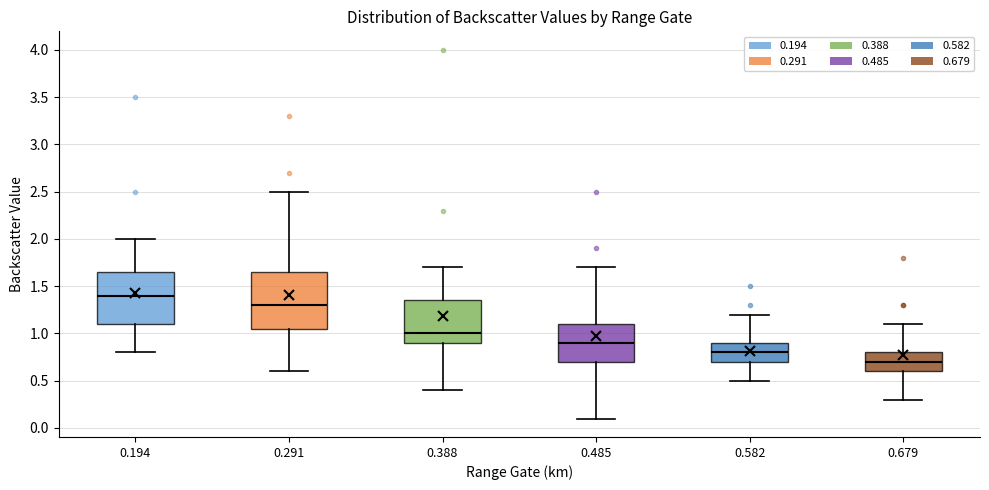

Reading left to right, transcribe this box plot: for each box, give where its median line is, the range the box spans, and where its two whiskers end, as read against the y-axis. The values are not printed on the chart, so give them approximately, as read against the axis.

0.194: median 1.40, box 1.10 to 1.65, whiskers 0.80 to 2.00
0.291: median 1.30, box 1.05 to 1.65, whiskers 0.60 to 2.50
0.388: median 1.00, box 0.90 to 1.35, whiskers 0.40 to 1.70
0.485: median 0.90, box 0.70 to 1.10, whiskers 0.10 to 1.70
0.582: median 0.80, box 0.70 to 0.90, whiskers 0.50 to 1.20
0.679: median 0.70, box 0.60 to 0.80, whiskers 0.30 to 1.10